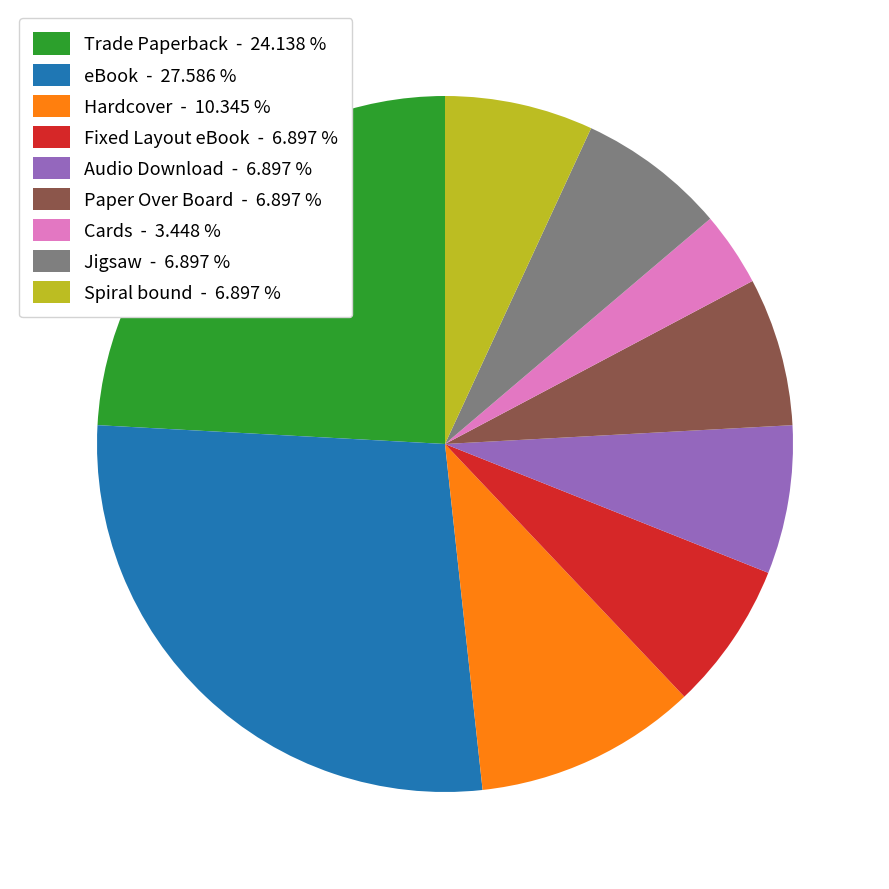

Which has a higher value, Spiral bound - 6.897 % or Hardcover - 10.345 %?

Hardcover - 10.345 %